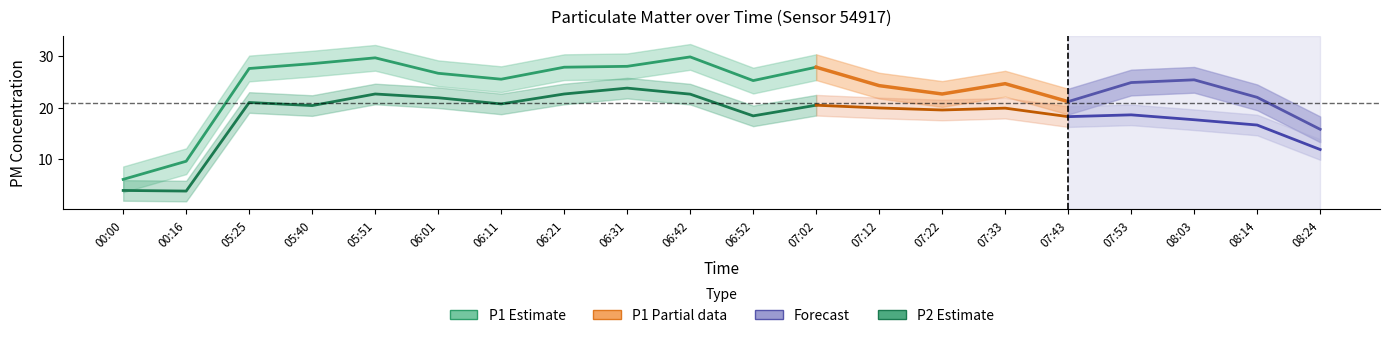

In P1 (PM10), how many points are higher than both neighbors (excluding endpoints)?

2